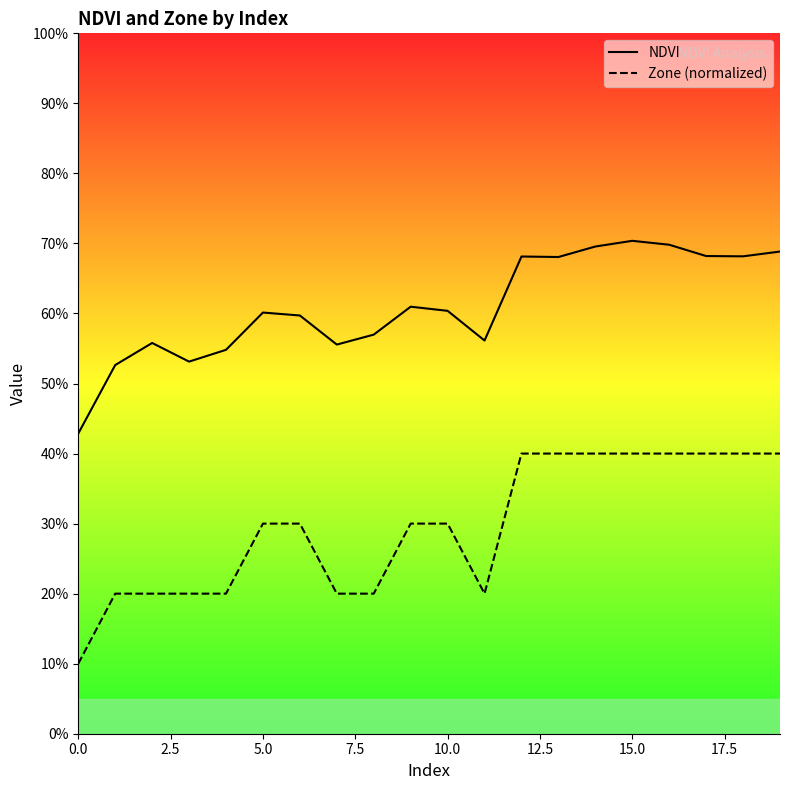

Count the Zone (normalized) values in the range 0 to 1.

20